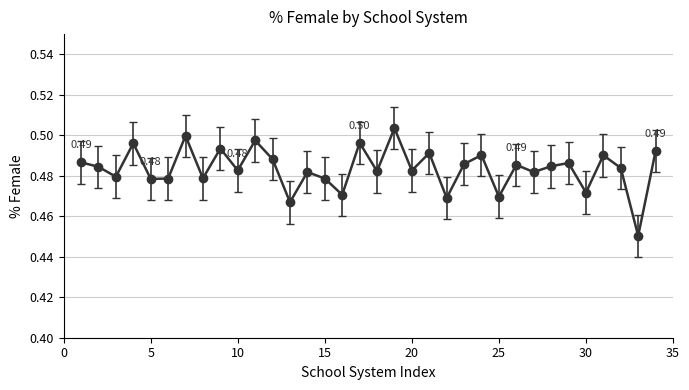

What is the difference between the maximum and minimum values?

0.1